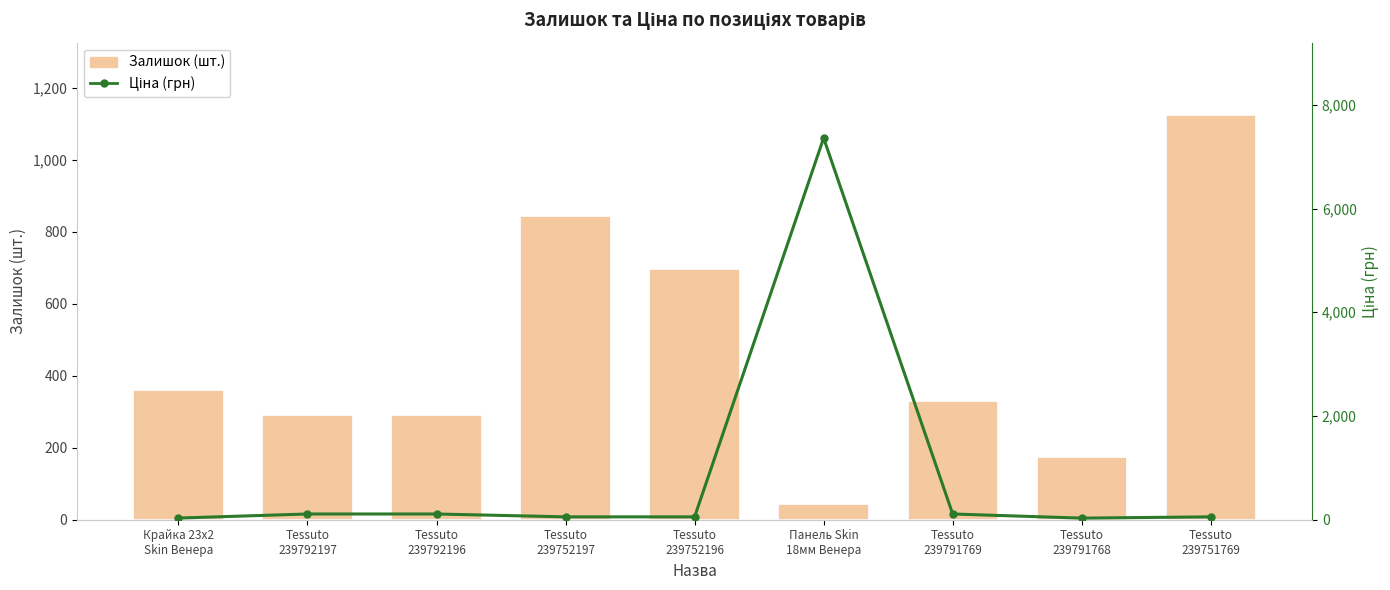

What is the minimum value for Ціна (грн)?

30.9